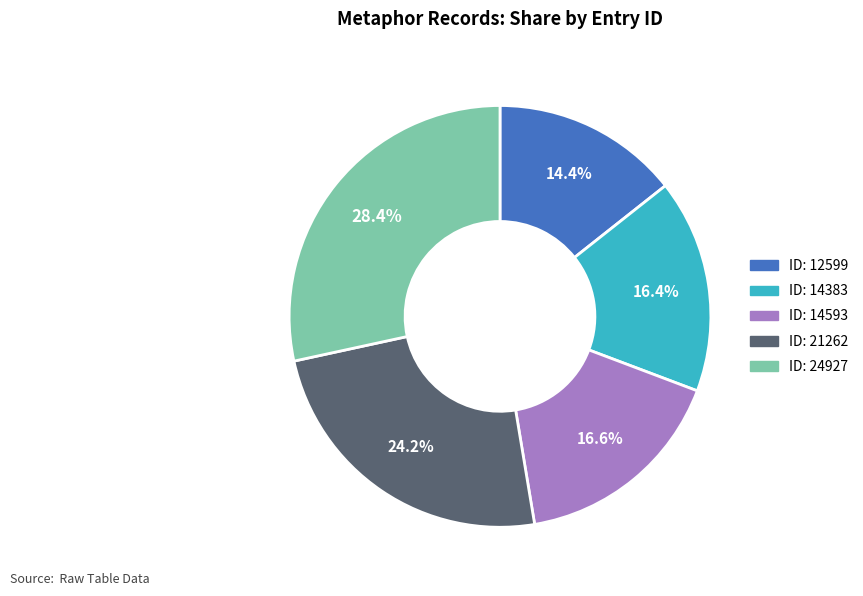

Does any single category account for the majority?

No